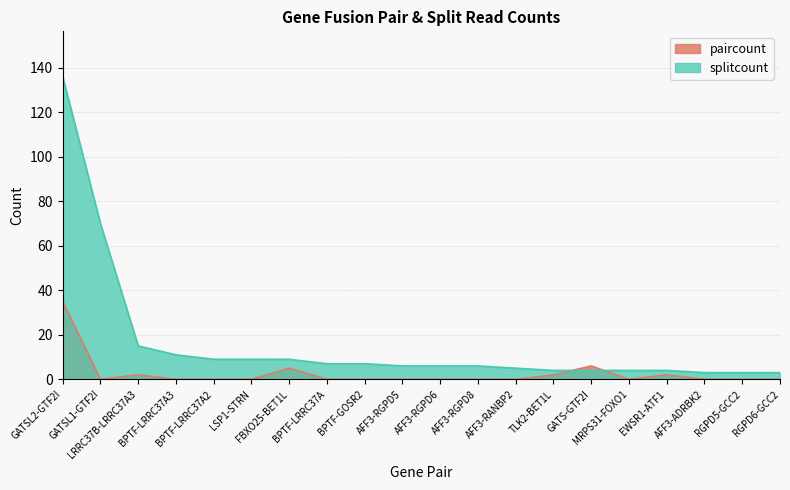

Reading right to left, what are all the values shown in this chart?

paircount: 0	0	0	2	0	6	2	0	0	0	0	0	0	5	0	0	0	2	0	35
splitcount: 3	3	3	4	4	4	4	5	6	6	6	7	7	9	9	9	11	15	70	136